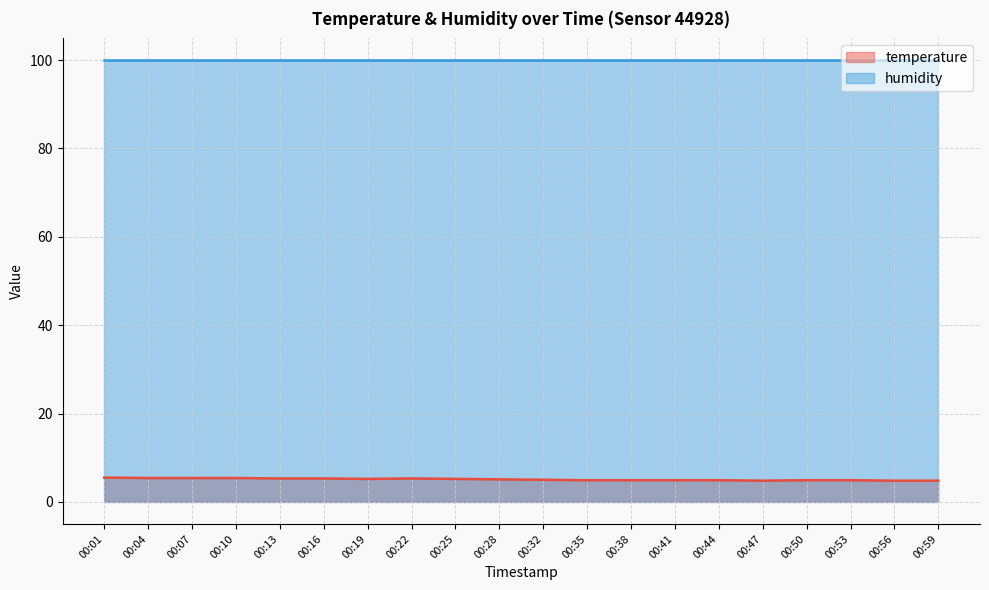

Does the chart display data point markers on the line(s)?

No